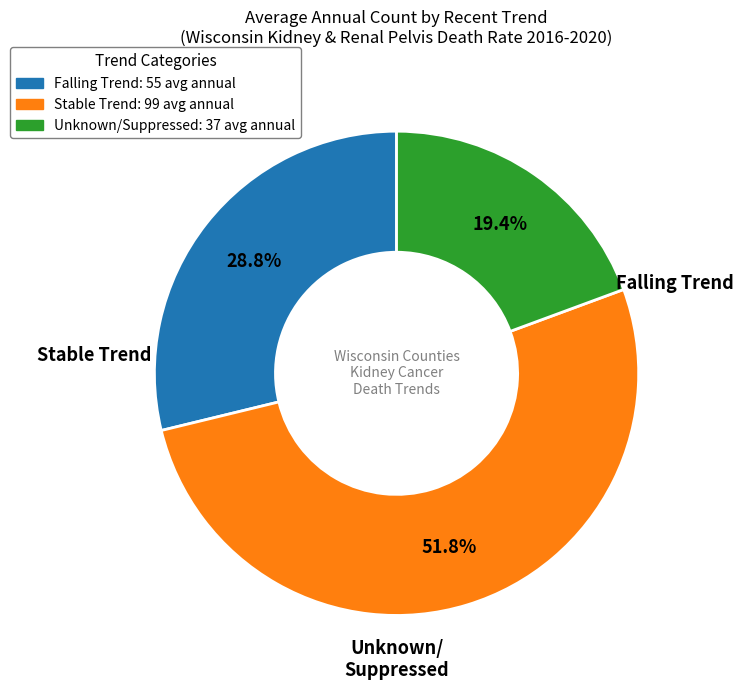

Is there any slice that represents more than half of the pie?

Yes